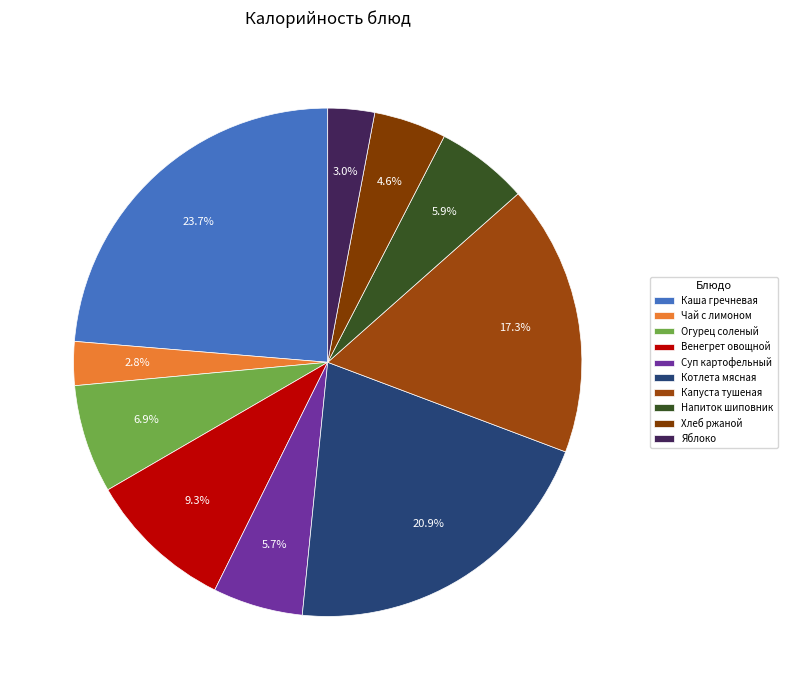

Does any single category account for the majority?

No